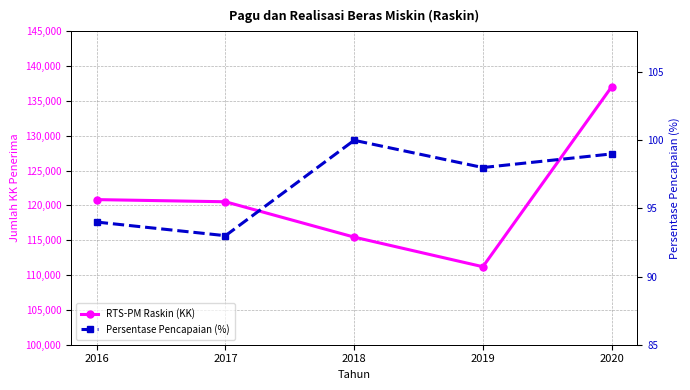

What are all the series names shown in the legend?

RTS-PM Raskin (KK), Persentase Pencapaian (%)